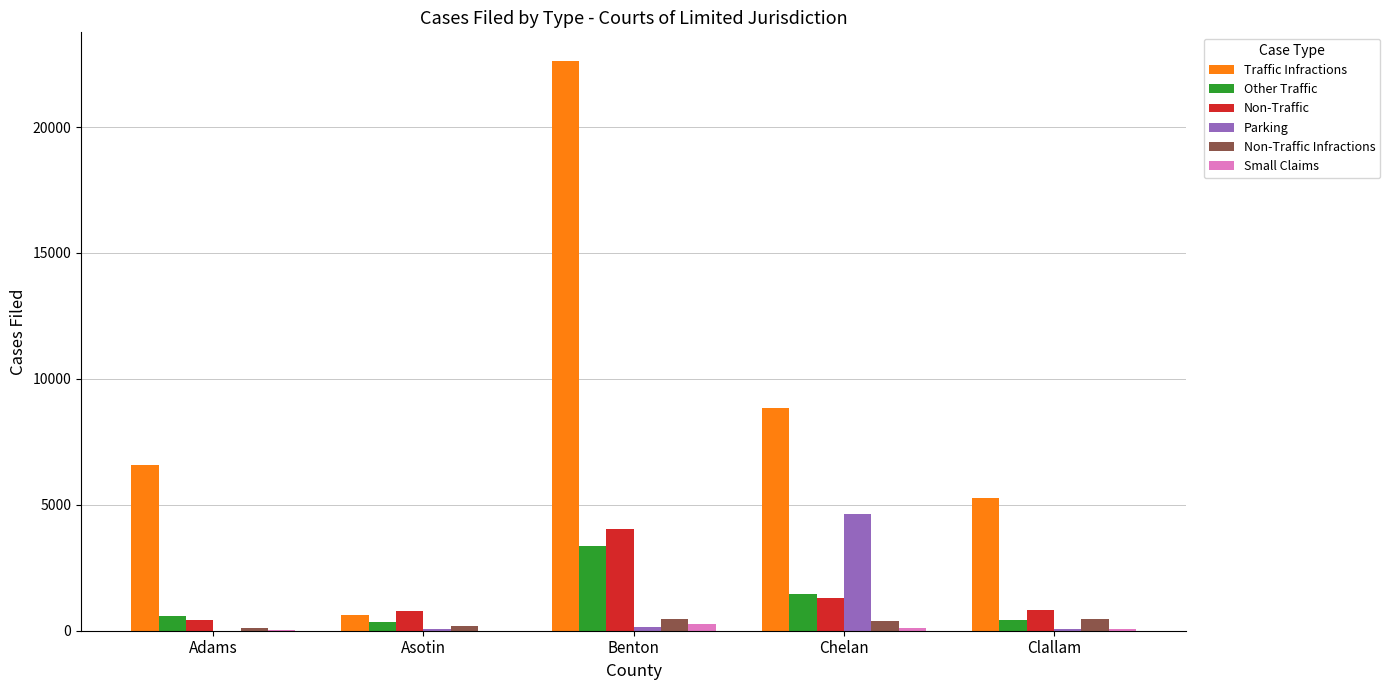

Is the value of Non-Traffic at Asotin greater than the value of Non-Traffic Infractions at Clallam?

Yes